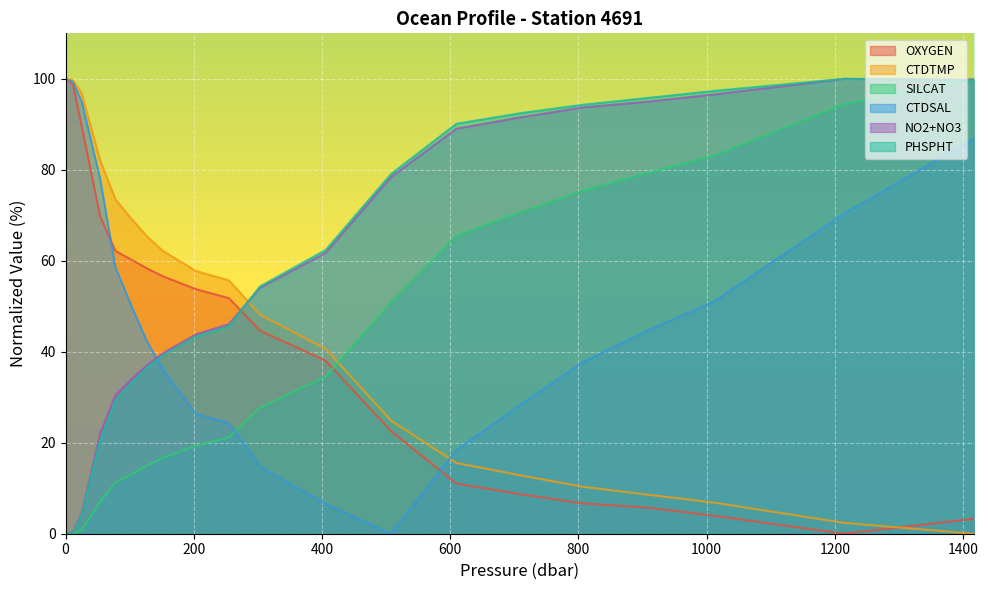

What is the difference between the second highest and minimum values in the PHSPHT series?

99.6